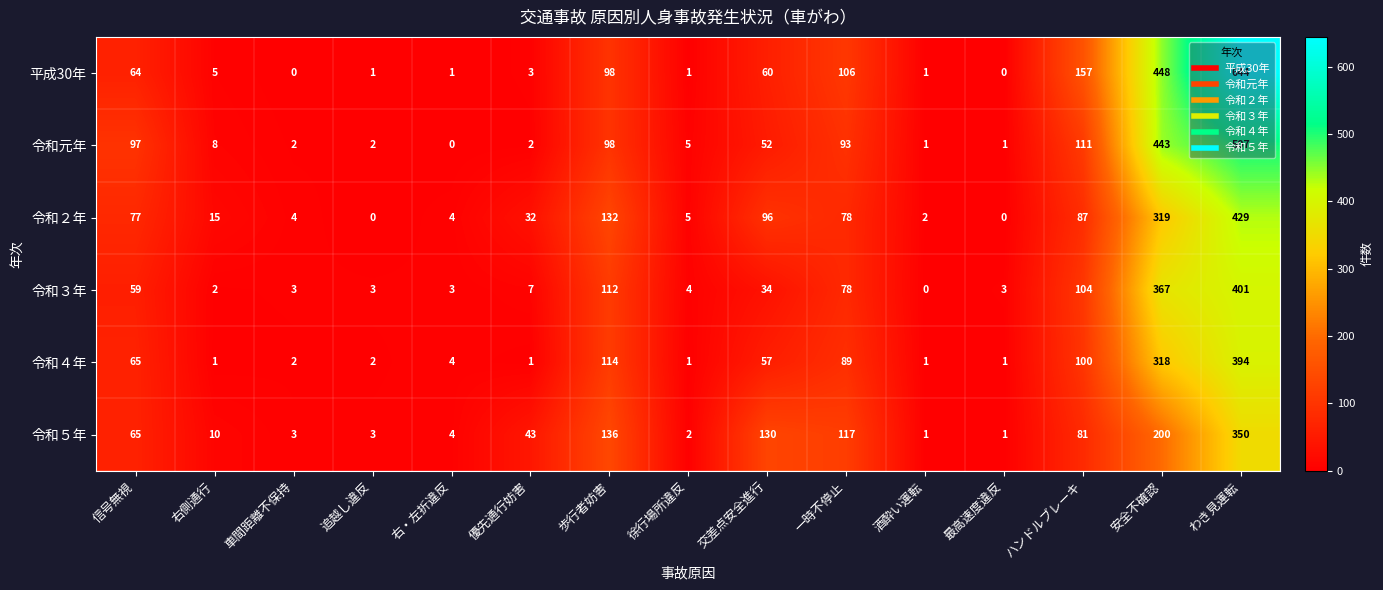

True or false: 平成30年 has a value of 224 at 車間距離不保持.

False